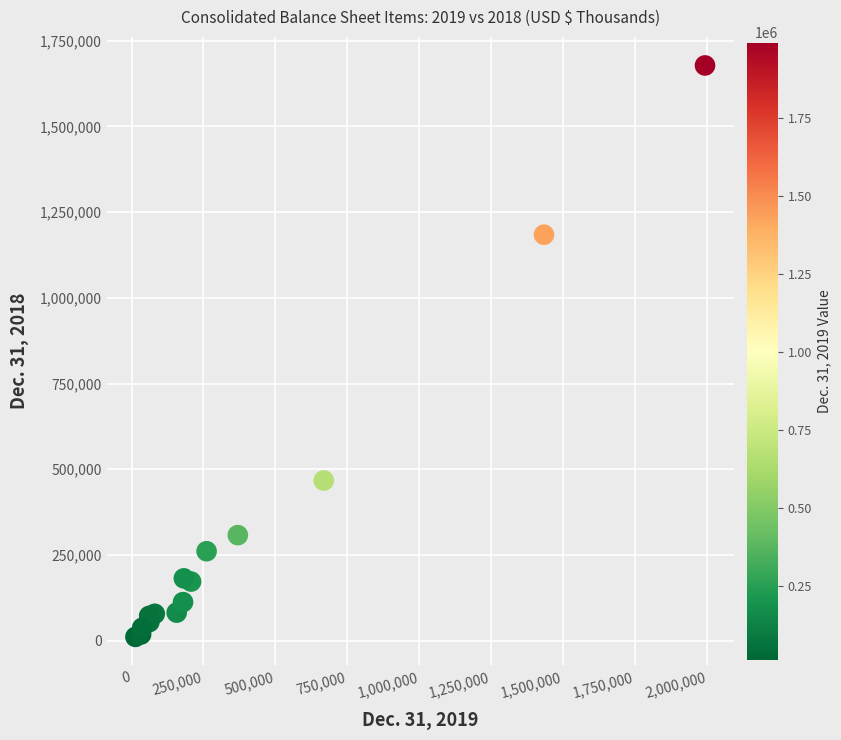

What Y value in the scatter plot is closest to 844478?

1184202